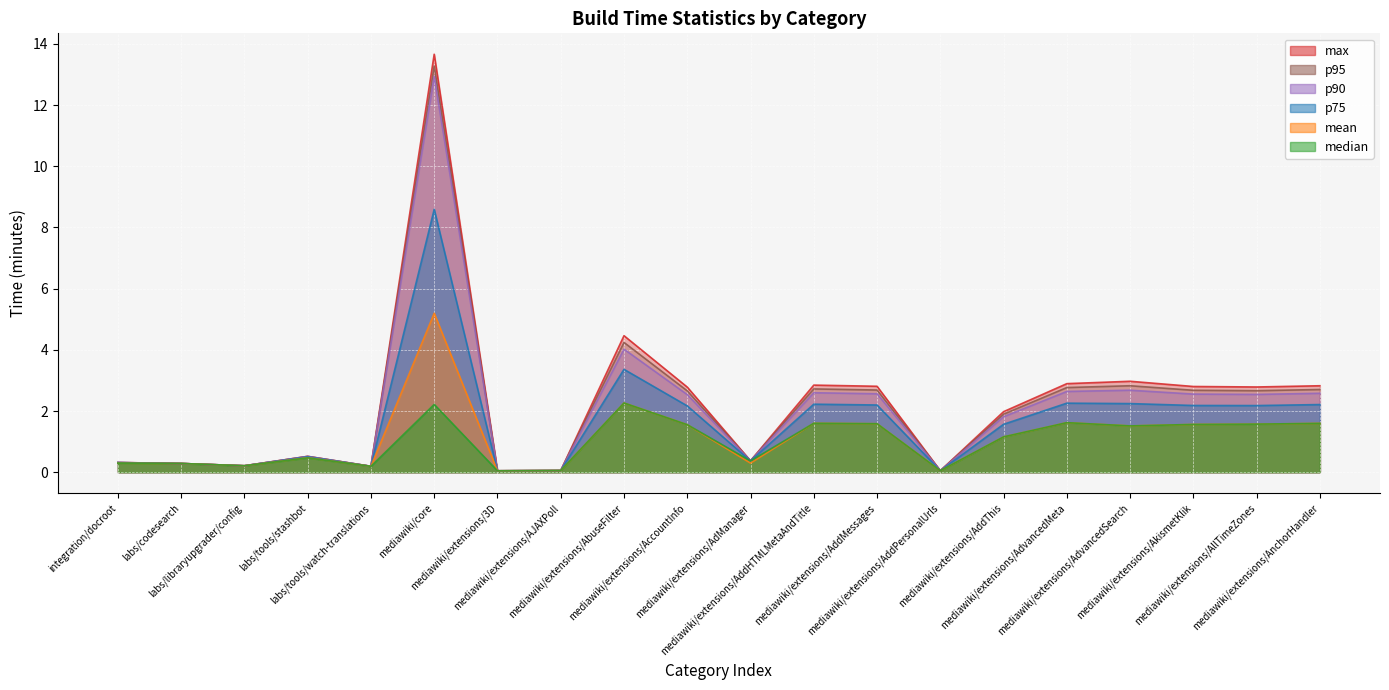

True or false: max and p95 cross at least once.

False